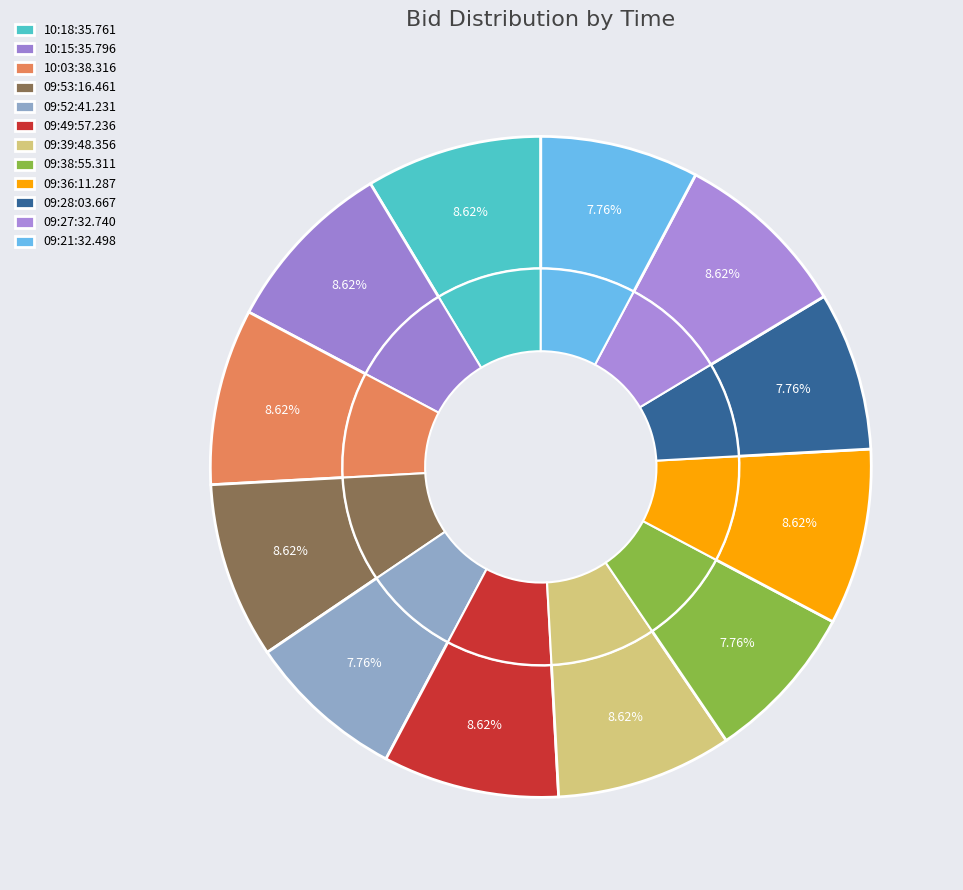

Does 09:52:41.231 represent more than half of the total?

No